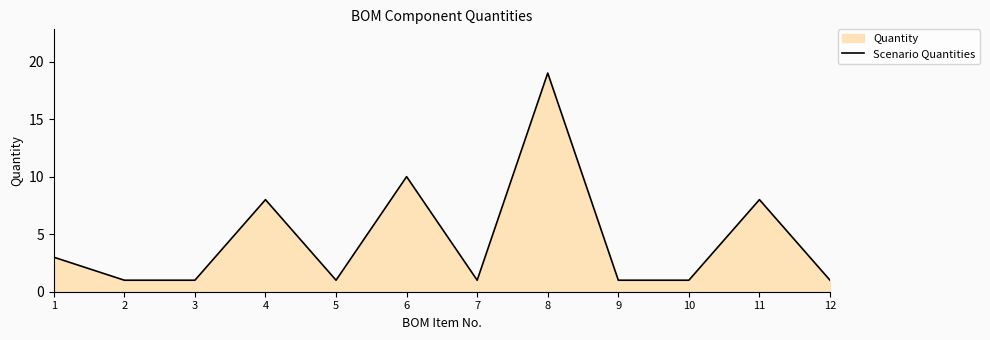

Which has a higher value, 5 or 7?

5